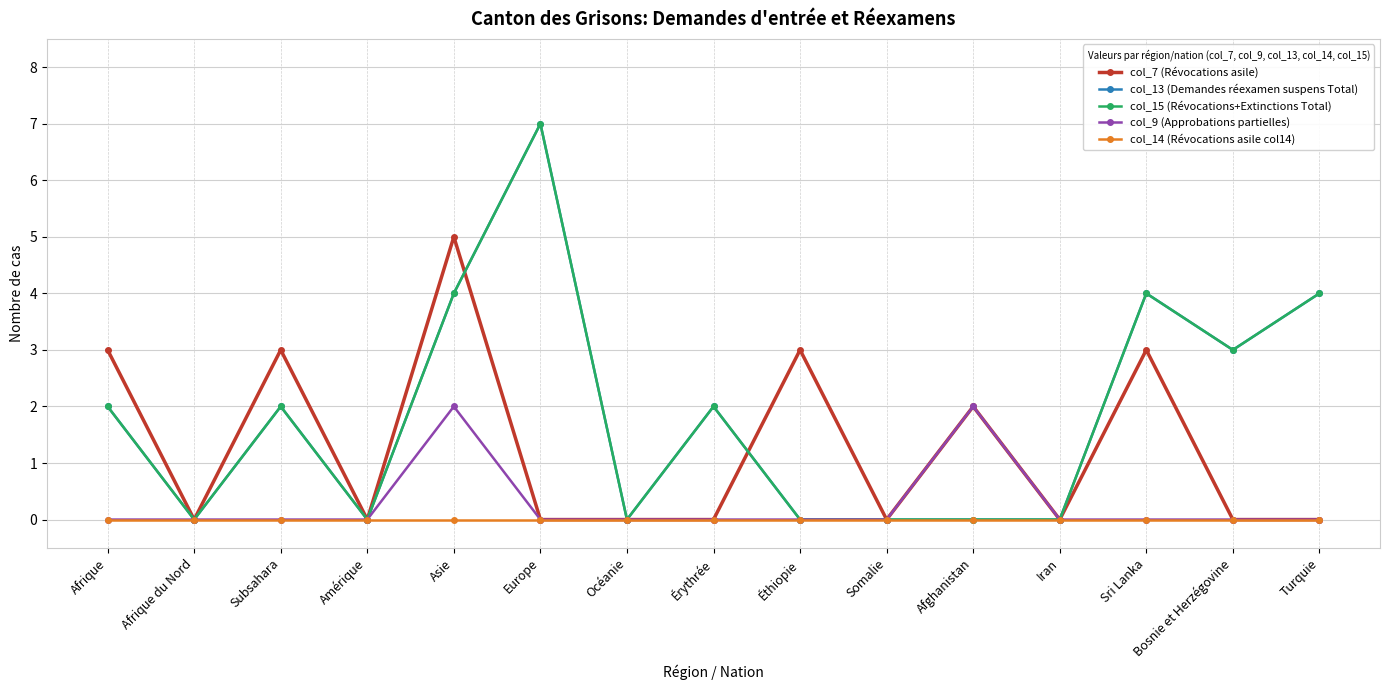

Read the col_15 (Révocations+Extinctions Total) value at Afrique.

2